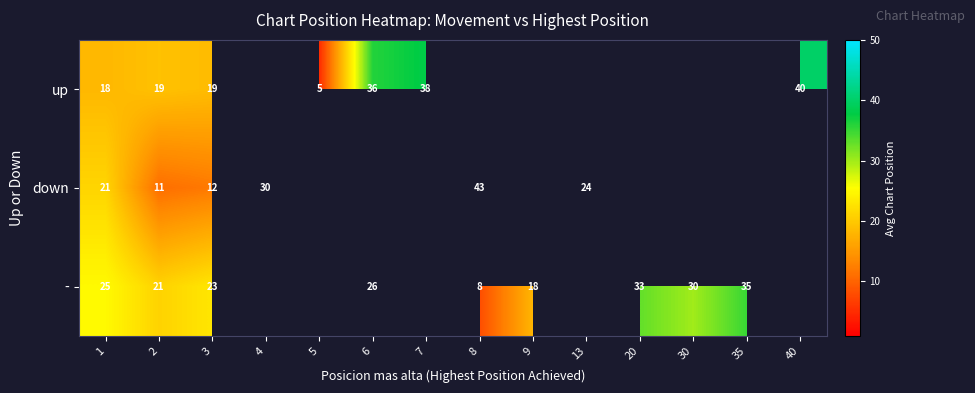

Is the value of up at 6 greater than the value of - at 3?

Yes